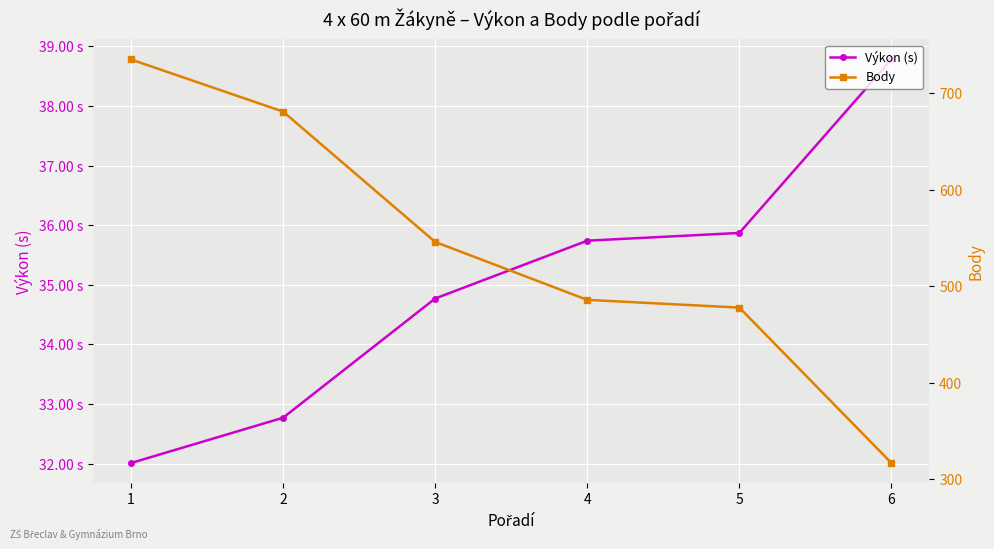

List the series in order of their overall mean, lowest first.

Výkon (s), Body